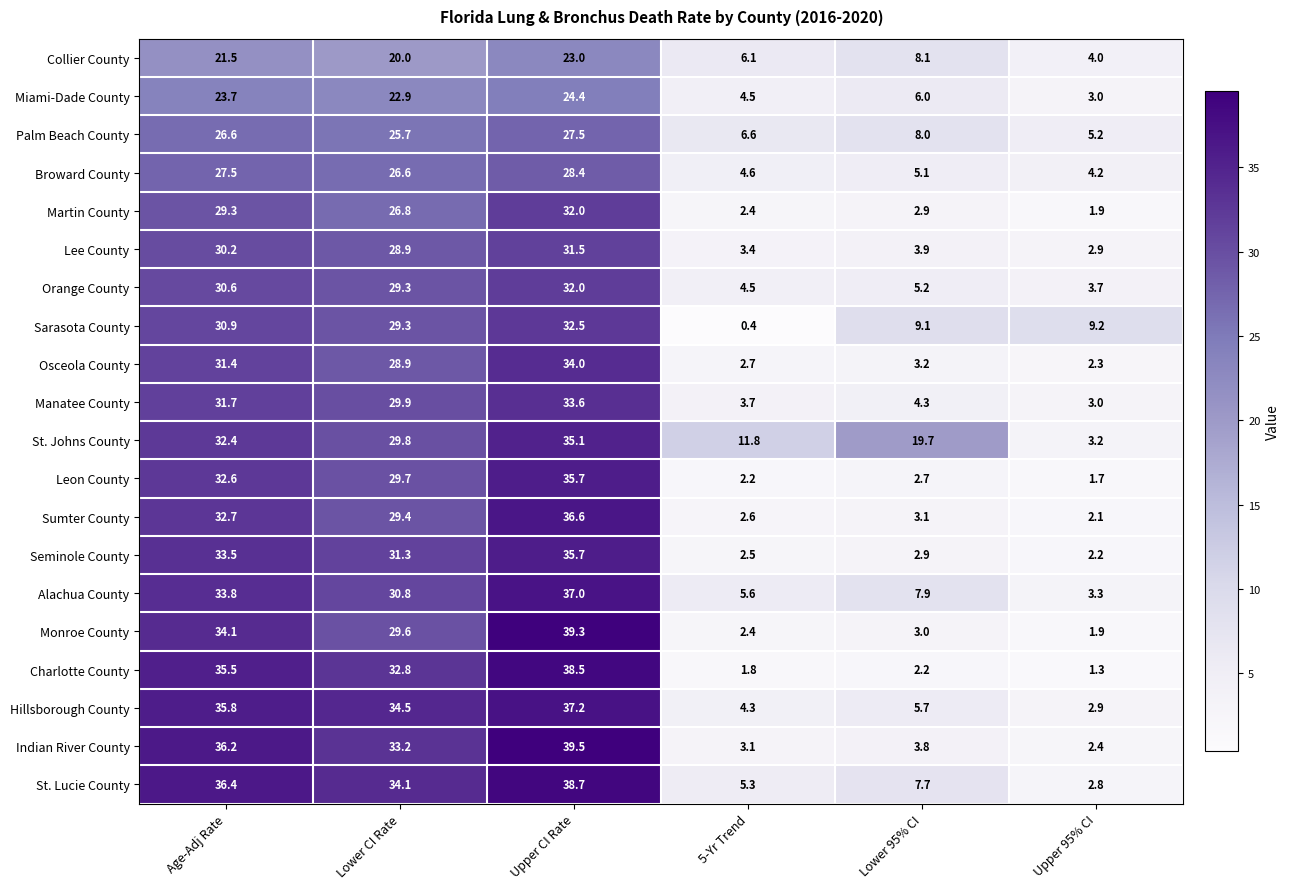

At which label does Seminole County first exceed 31?

Age-Adj Rate